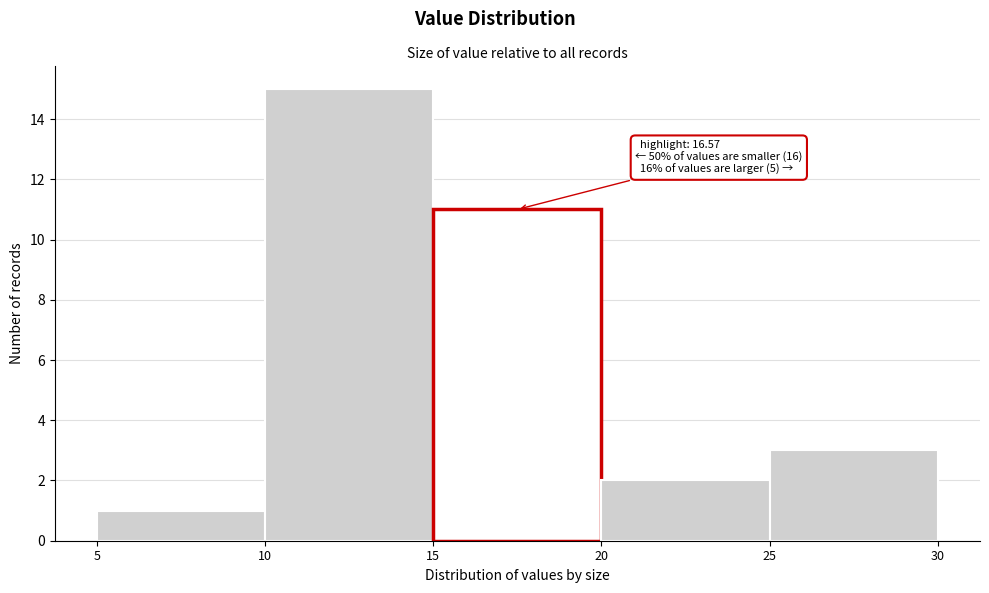

Which range on the x-axis has the tallest bar?

10 to 15